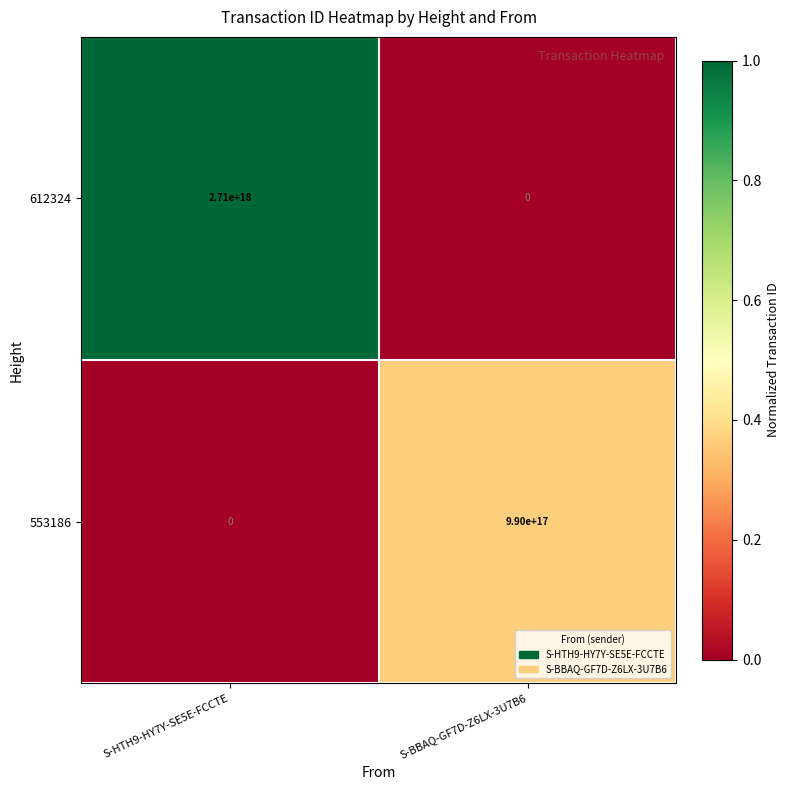

At which category does the chart reach its peak across all series?

S-HTH9-HY7Y-SE5E-FCCTE